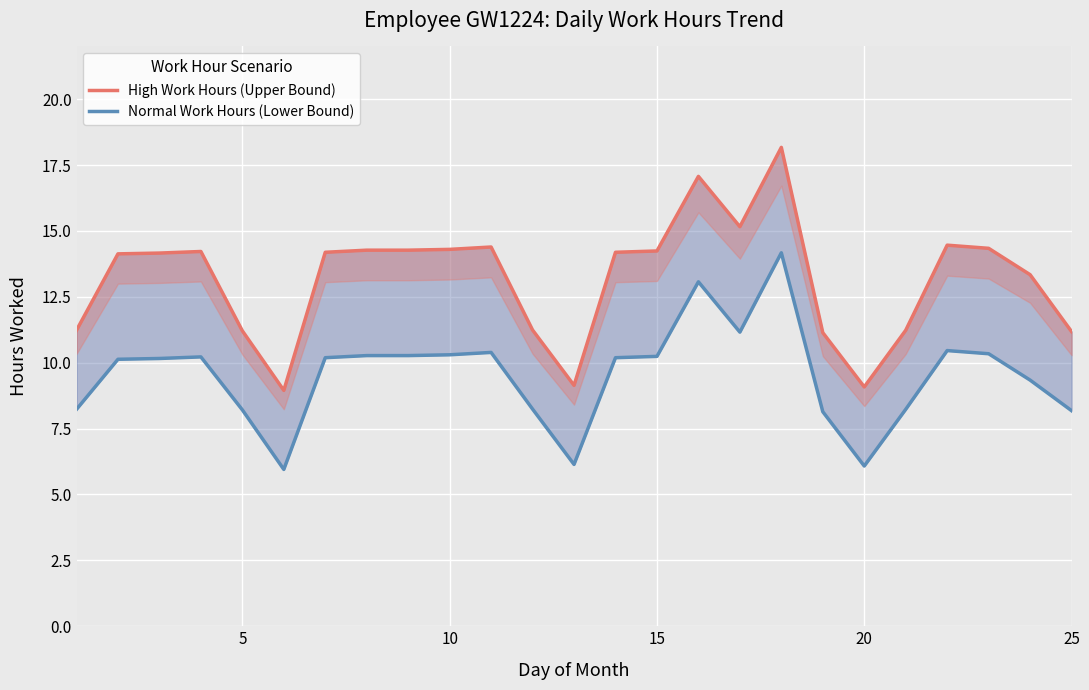

Is the value of High Work Hours (Upper Bound) at 15 greater than the value of Normal Work Hours (Lower Bound) at 8?

Yes